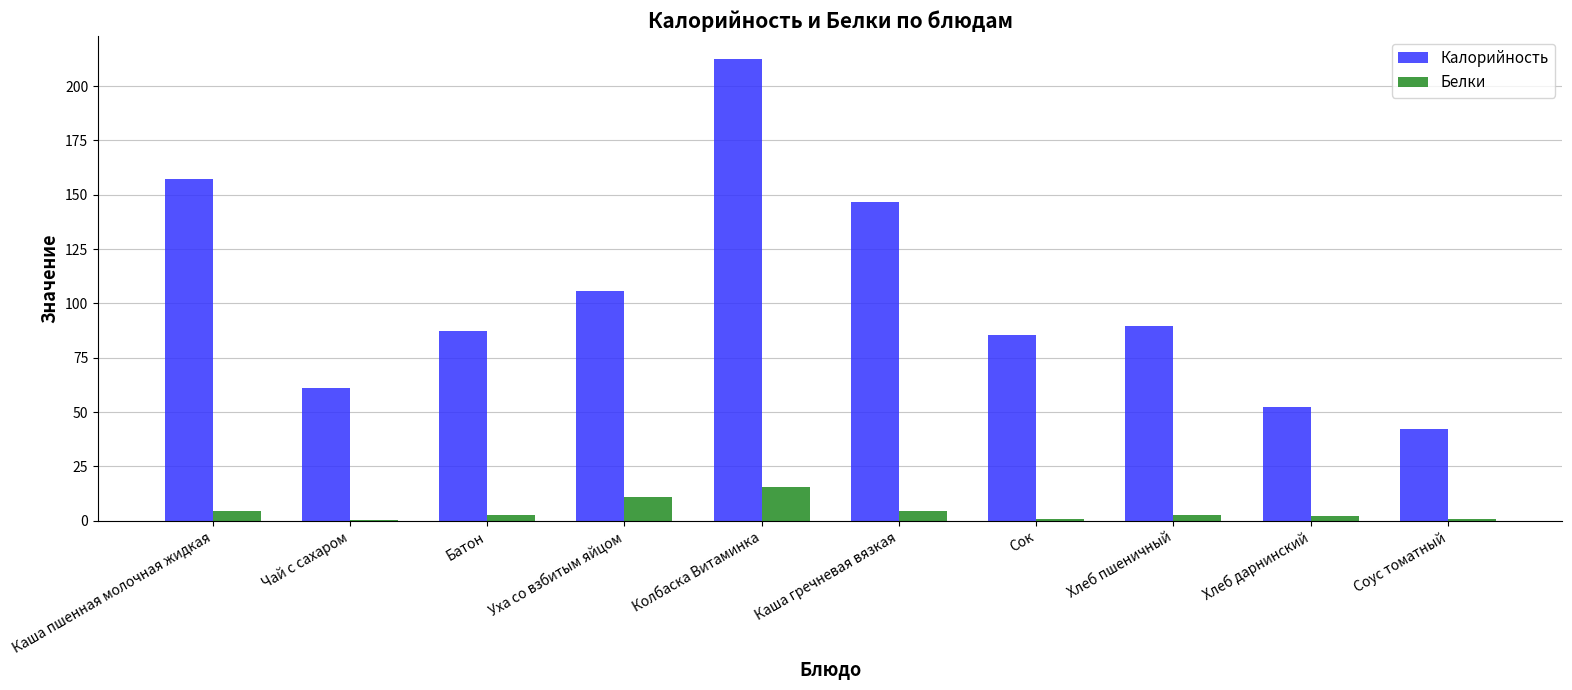

Are the bars grouped side by side (vs. stacked)?

Yes